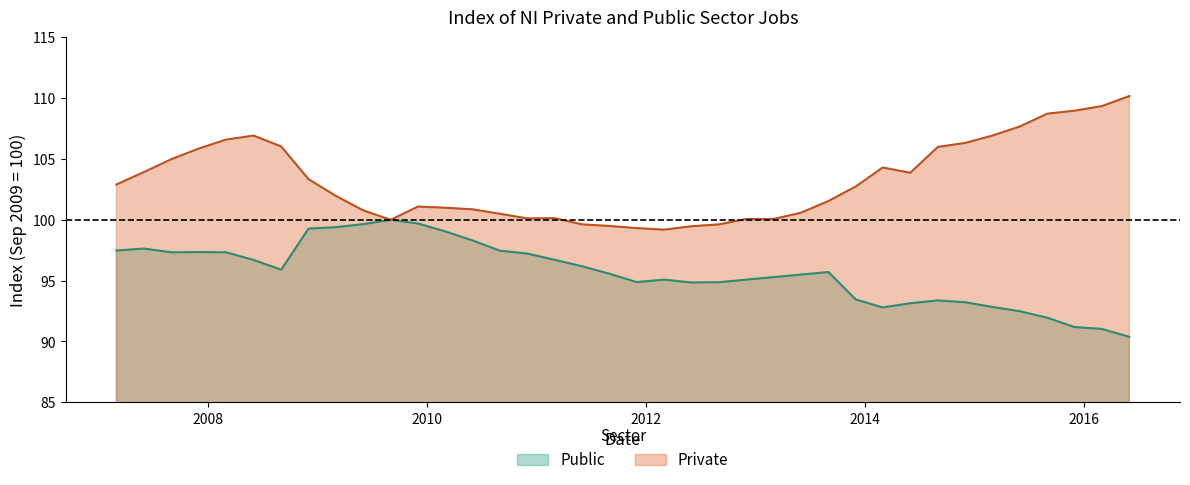

What is the label of the 17th point from the left?

2011-03-01